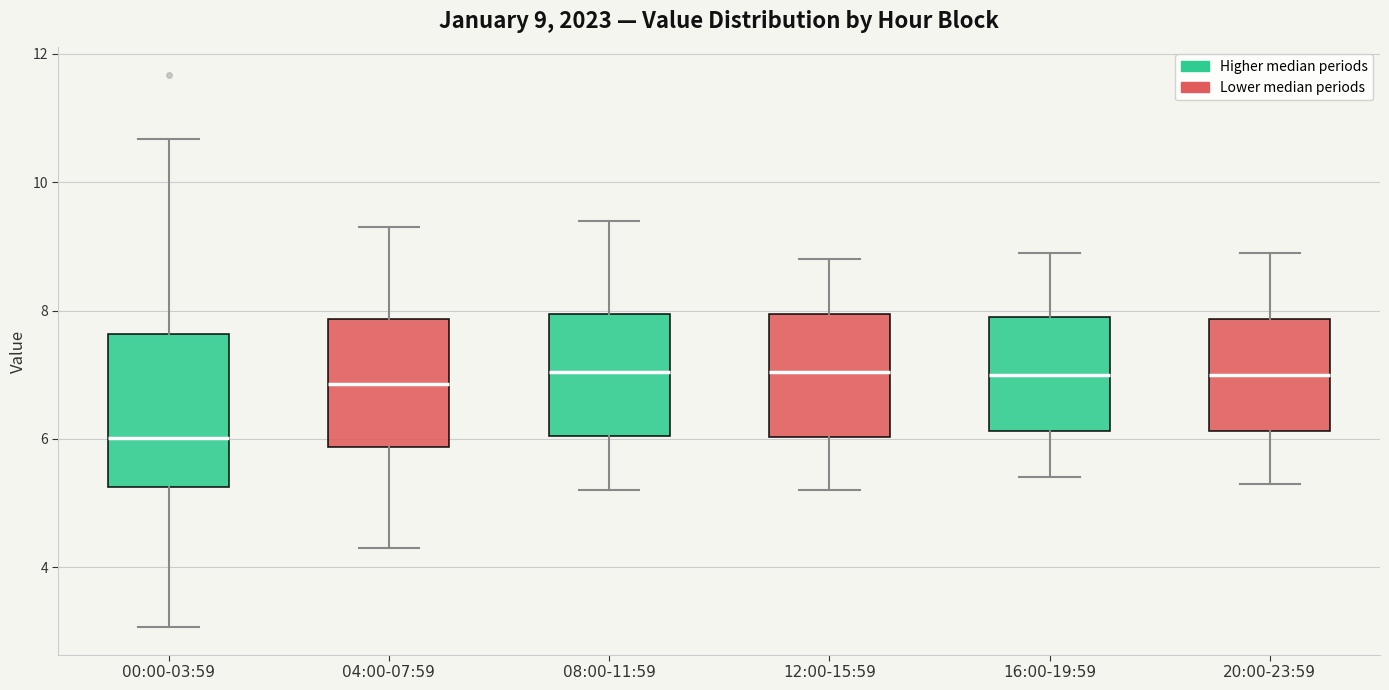

Comparing the boxes themselves (not the whiskers), which one is the tallest?

00:00-03:59